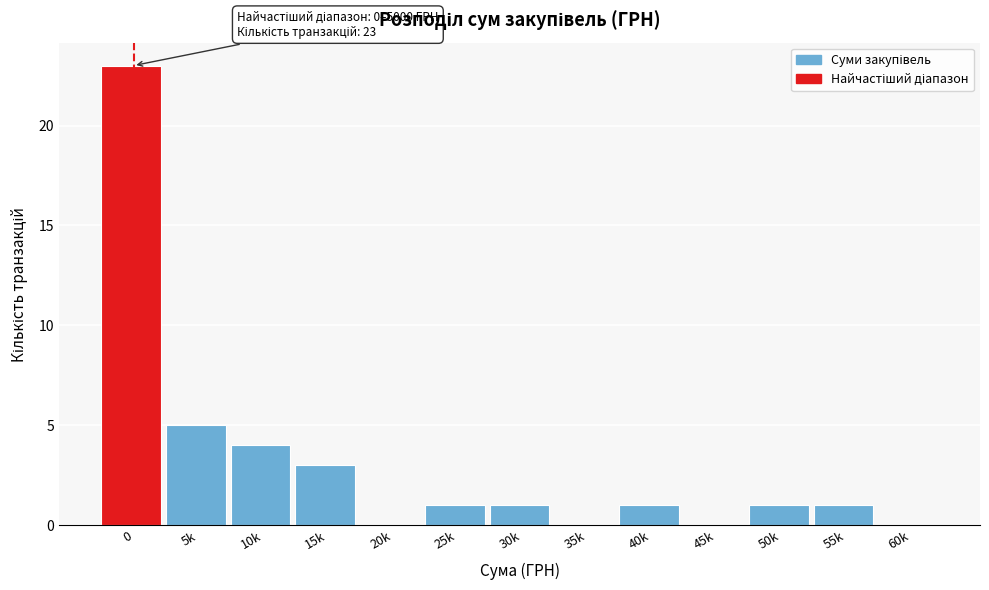

Reading left to right, transcribe all the data shown in this chart.

0=23	5k=5	10k=4	15k=3	20k=0	25k=1	30k=1	35k=0	40k=1	45k=0	50k=1	55k=1	60k=0